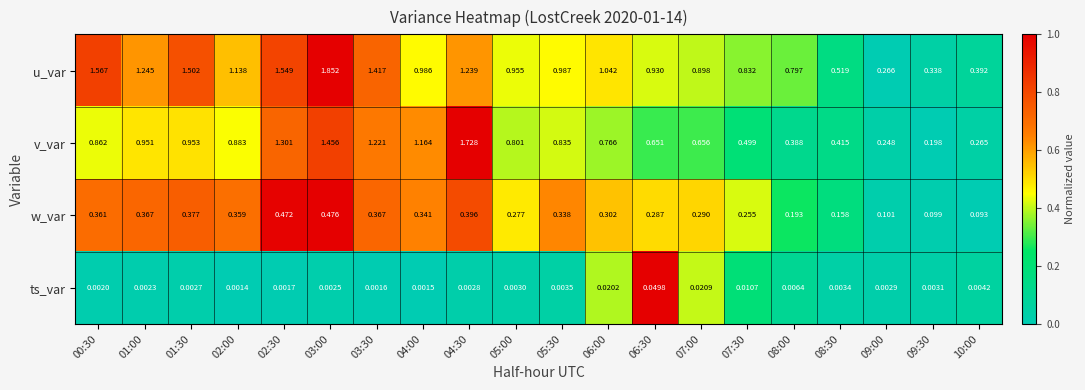

List the series in order of their overall mean, lowest first.

ts_var, w_var, v_var, u_var